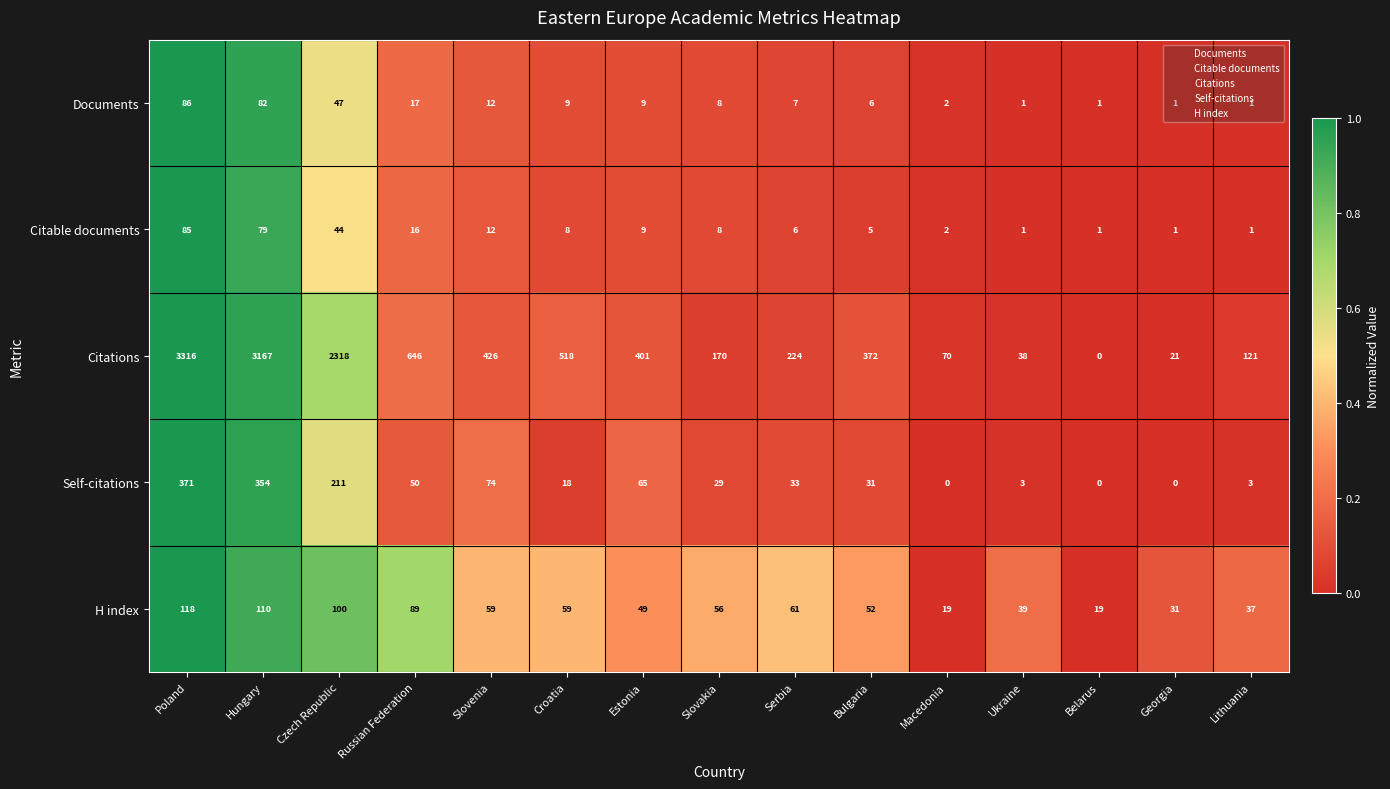

Which series has the widest spread of values?

Citations